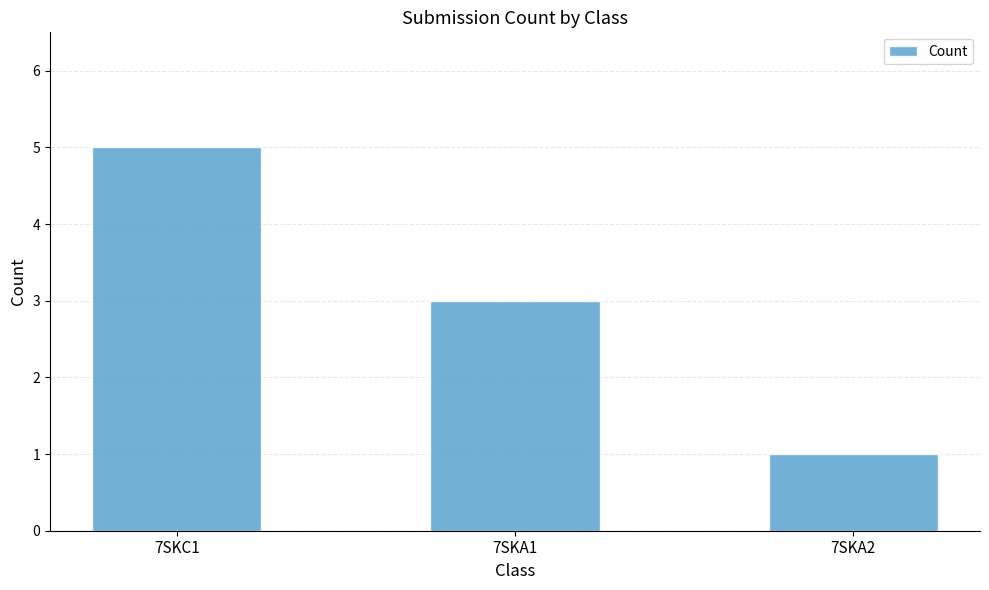

What position from the right is 7SKC1?

3